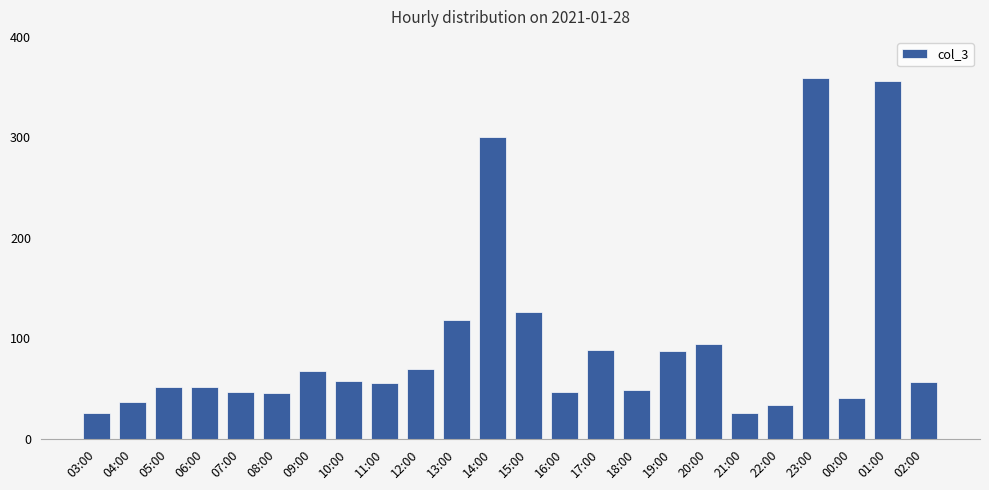

What is the difference between the maximum and minimum values?

333